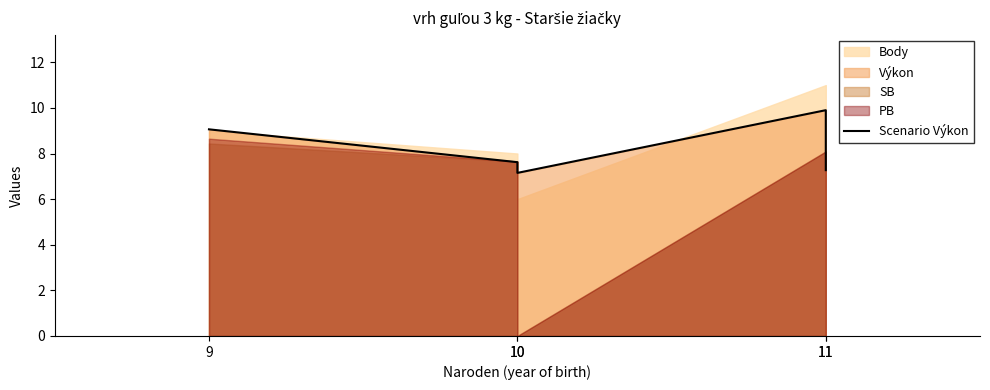

Reading left to right, what are all the values shown in this chart?

9=9.1	10=7.6	10=7.2	11=9.9	11=7.3